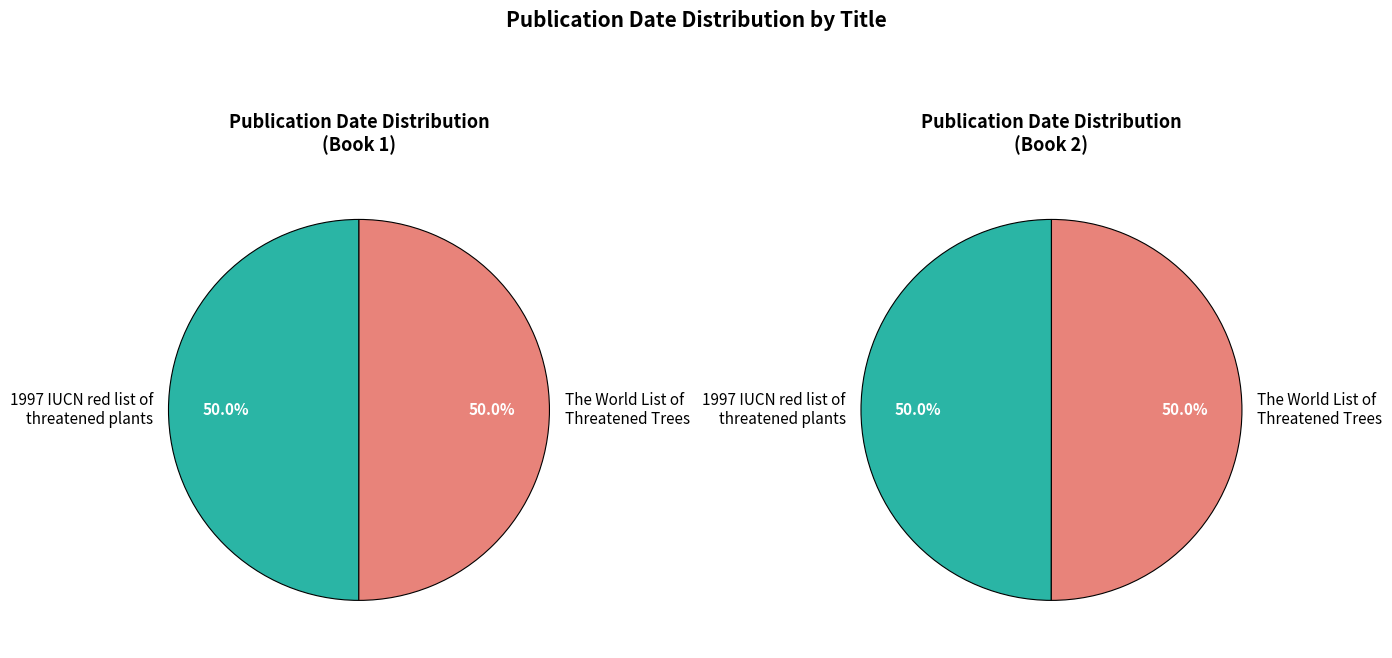

What is the ratio of the value at 1997 IUCN red list of threatened plants to the value at The World List of Threatened Trees?

1.0